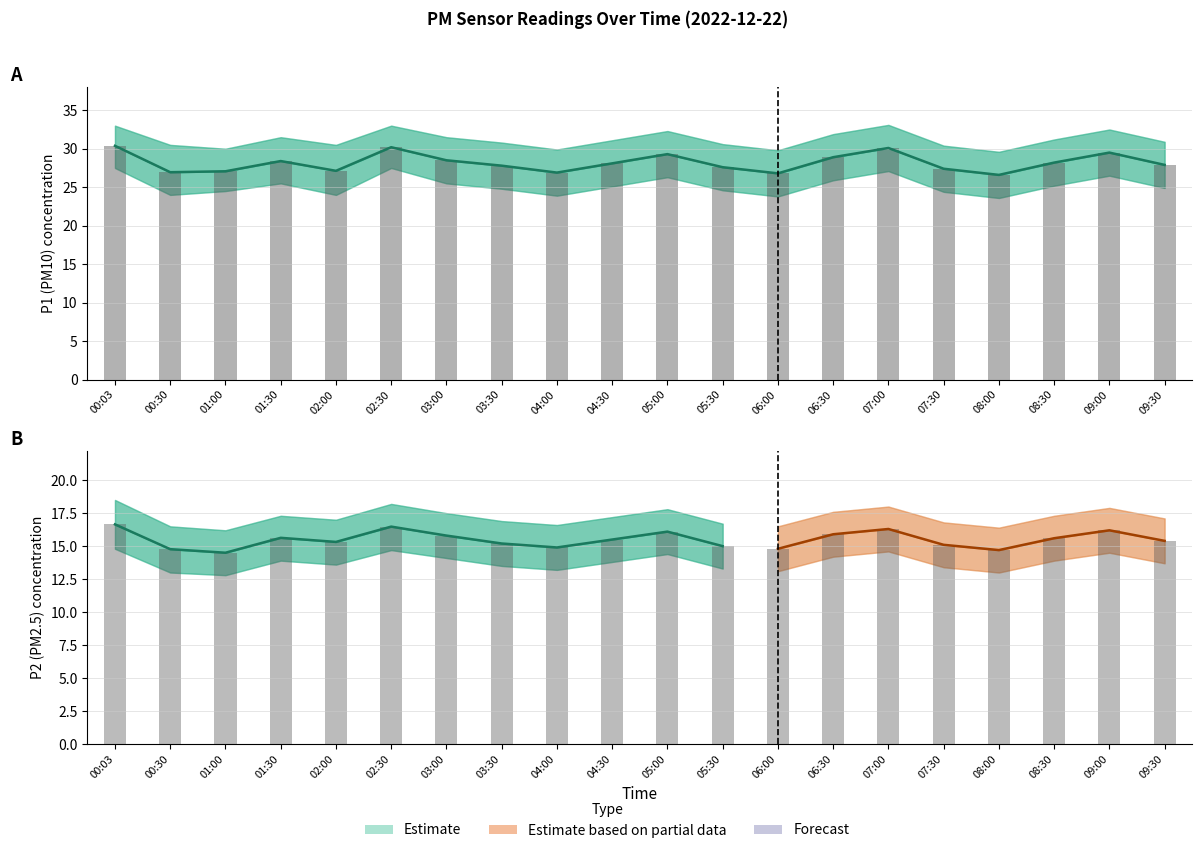

What is the label of the 13th bar from the right?

03:30